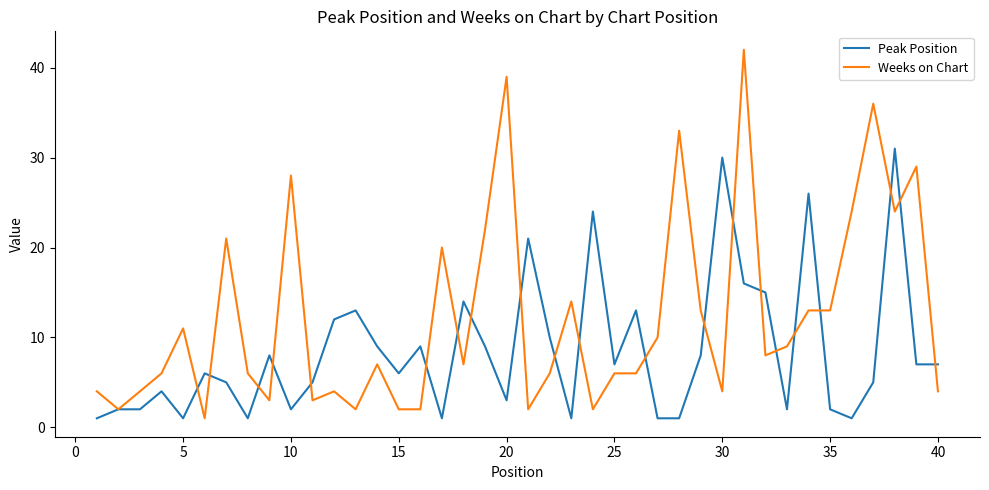

Which series has the largest range (max minus min)?

Weeks on Chart